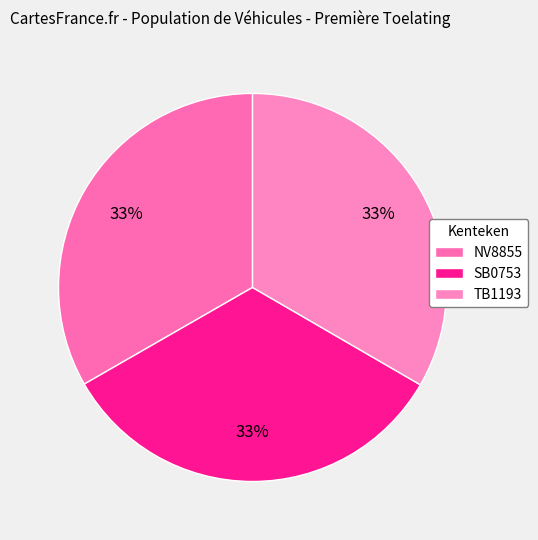

Which category has the biggest portion of the pie?

TB1193